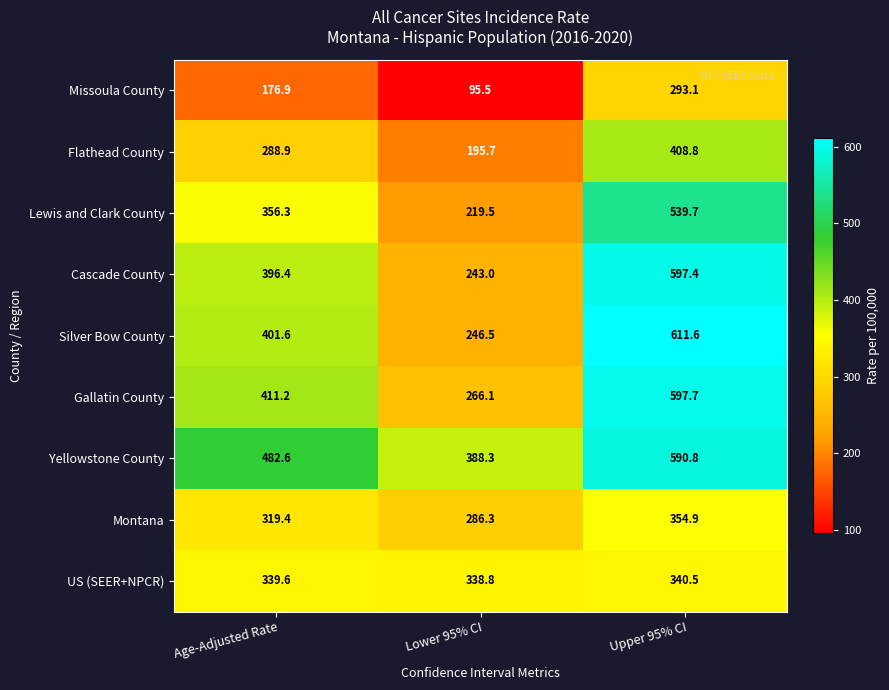

How many data points in Montana are less than 319?

1